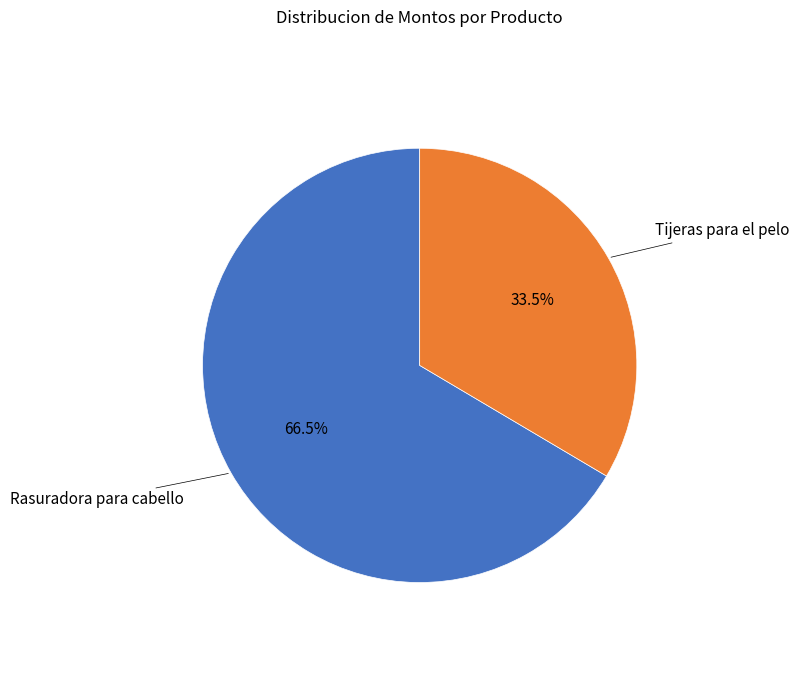

Which category accounts for the majority?

Rasuradora para cabello